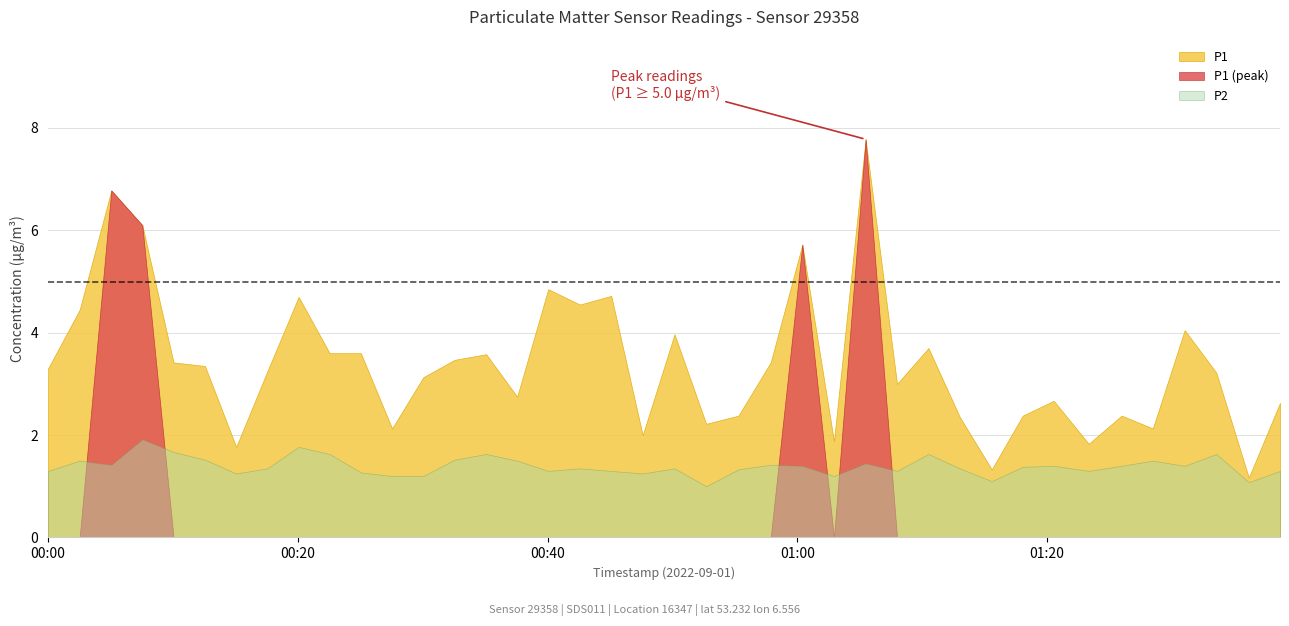

Rank the series by their average value, from highest to lowest.

P1, P2, P1 (peak)